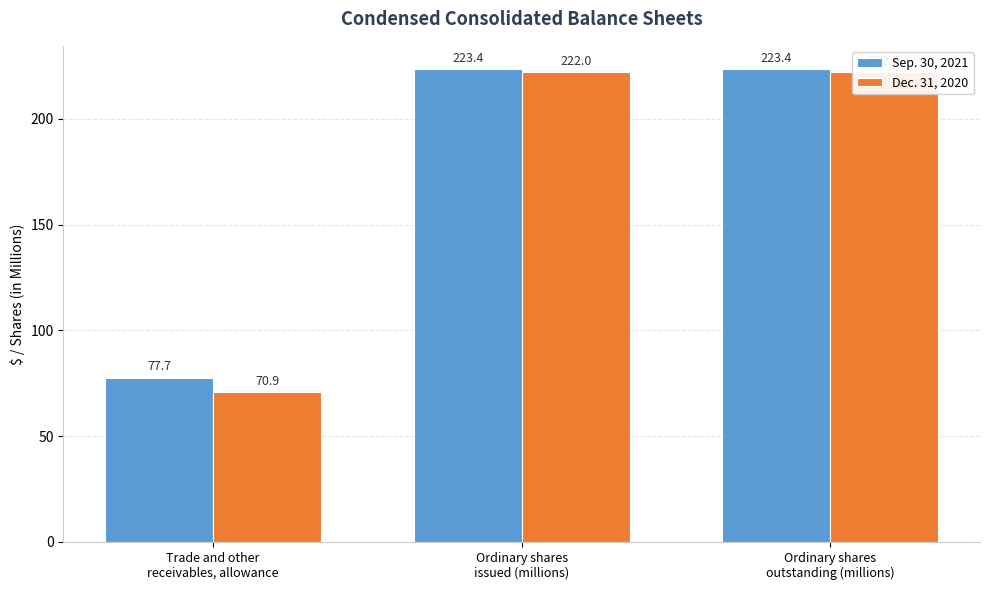

Is it true that Sep. 30, 2021 equals 77.7 at Trade and other
receivables, allowance?

True